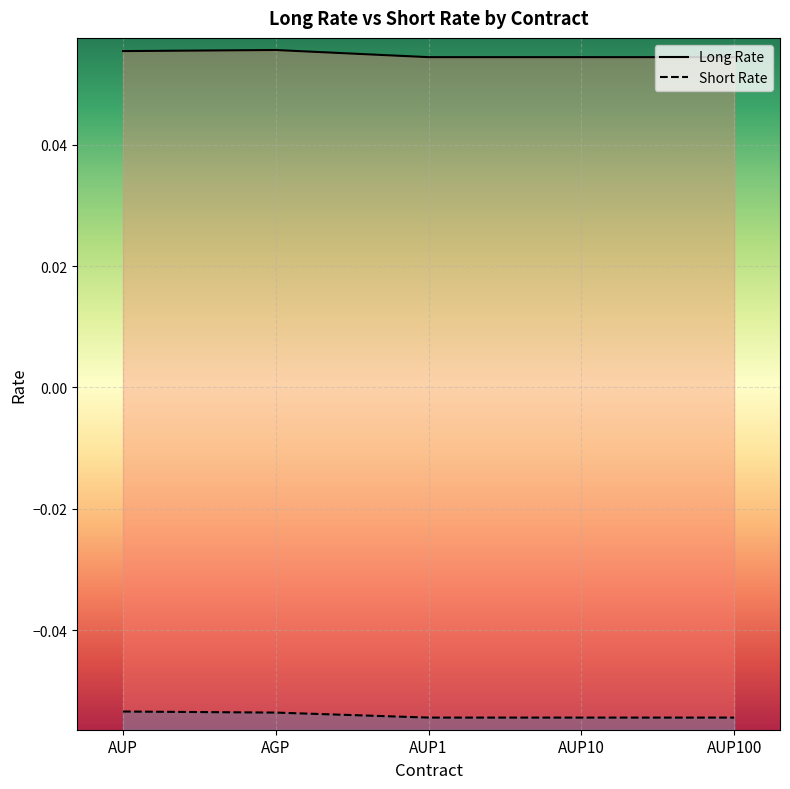

True or false: Long Rate has more than 0 interior local peaks.

True